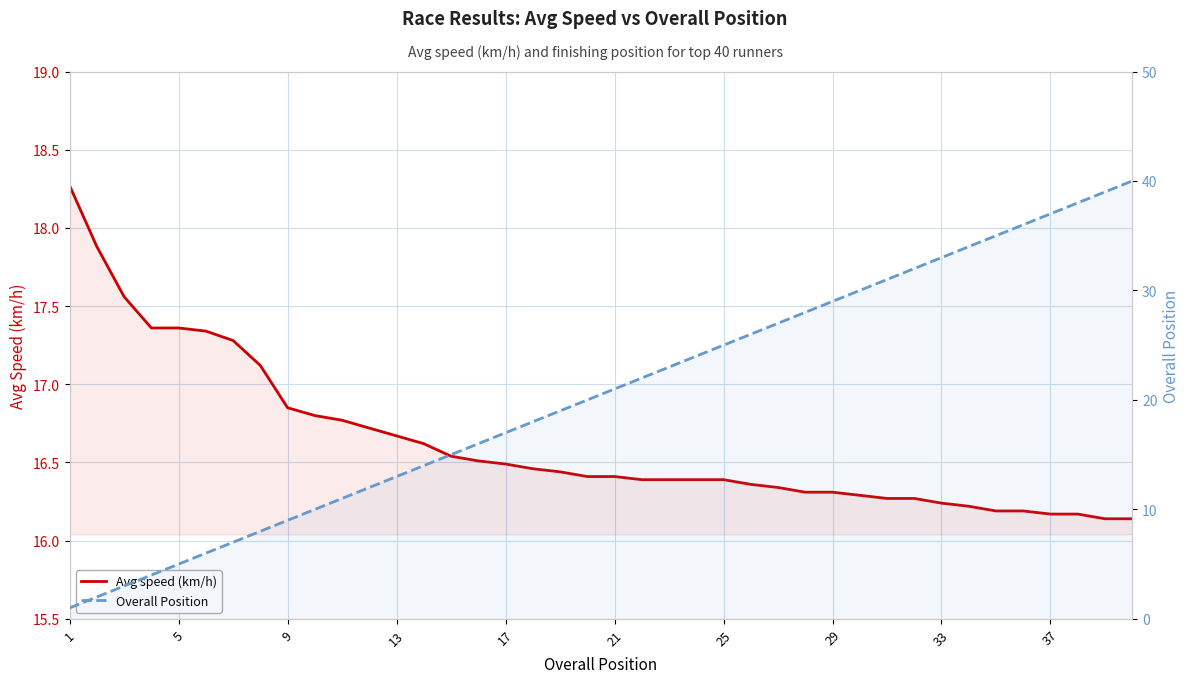

What is the average value of the Overall Position series?

20.5